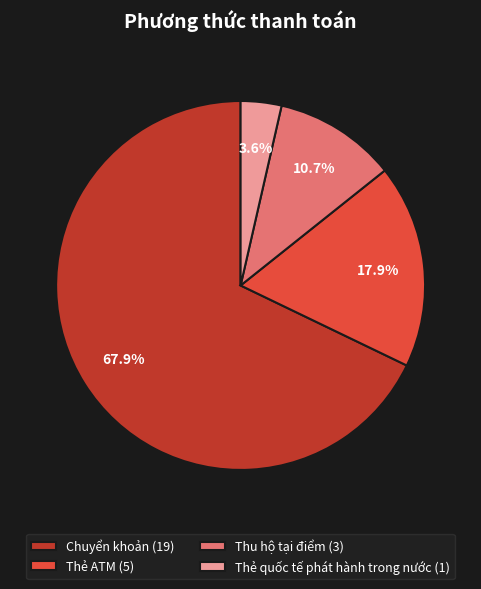

Approximately how many times larger is the value at Thu hộ tại điểm compared to Thẻ ATM?

0.6